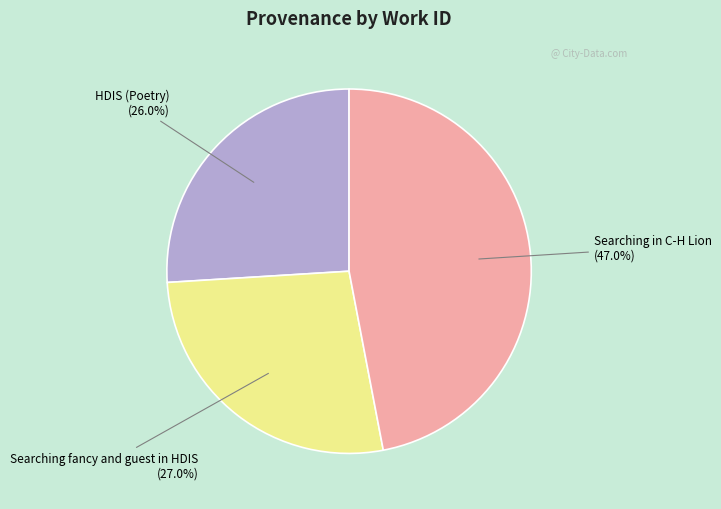

To the nearest percent, what portion does HDIS (Poetry) represent?

26%